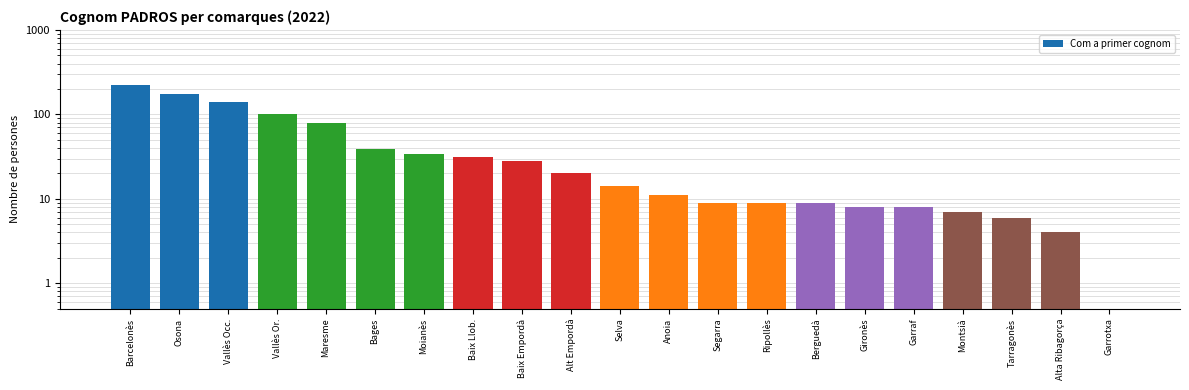

Rank the categories by value from highest to lowest.

Barcelonès, Osona, Vallès Occ., Vallès Or., Maresme, Bages, Moianès, Baix Llob., Baix Empordà, Alt Empordà, Selva, Anoia, Segarra, Ripollès, Berguedà, Gironès, Garraf, Montsià, Tarragonès, Alta Ribagorça, Garrotxa